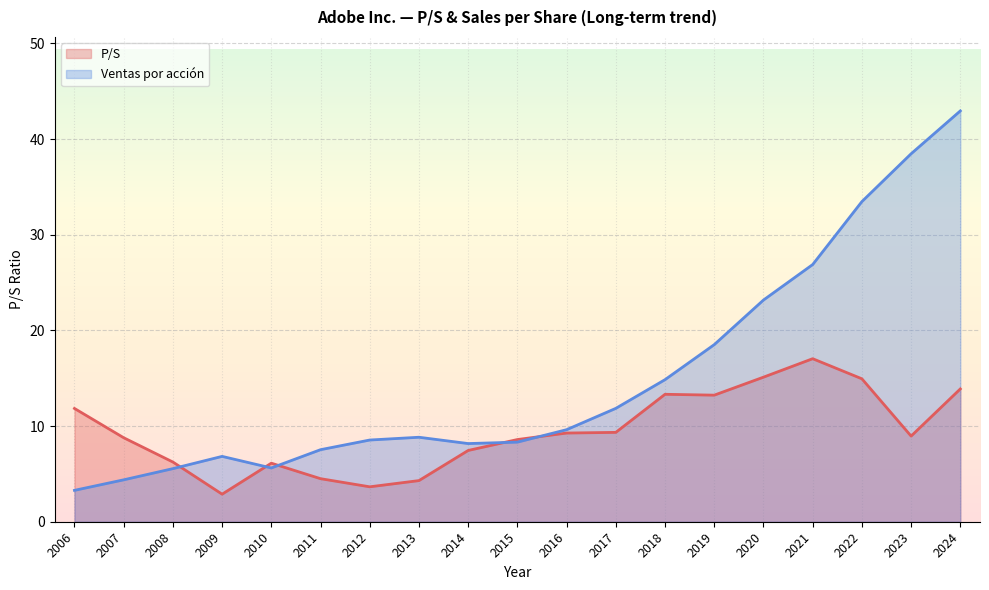

Between which two adjacent categories do Ventas por acción and P/S first intersect?

2008 and 2009